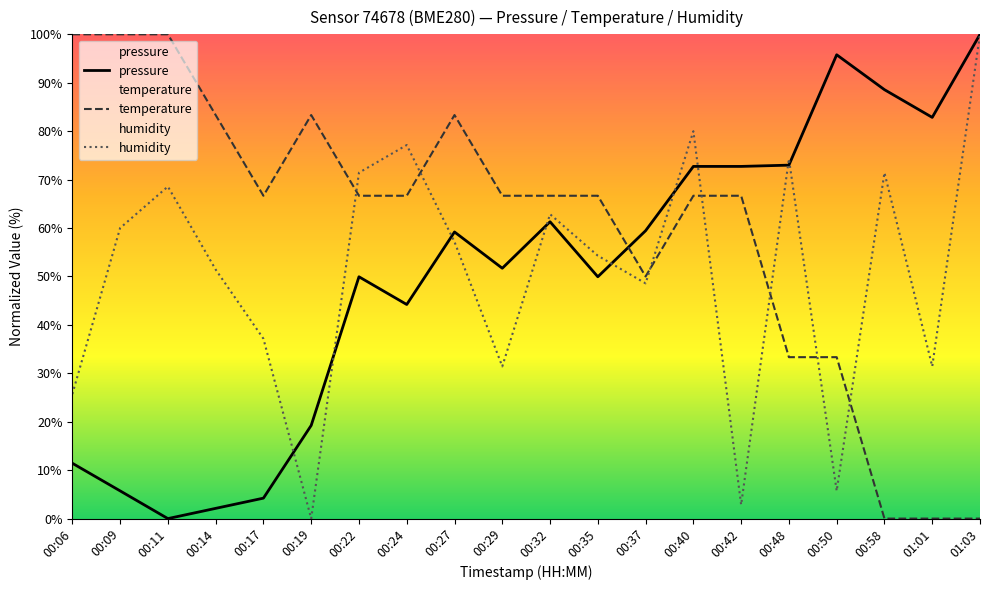

Reading left to right, extract all data points from this chart.

pressure: 00:06=11.4	00:09=5.7	00:11=0.0	00:14=2.1	00:17=4.2	00:19=19.2	00:22=49.9	00:24=44.2	00:27=59.2	00:29=51.7	00:32=61.3	00:35=49.9	00:37=59.4	00:40=72.7	00:42=72.7	00:48=73.0	00:50=95.8	00:58=88.6	01:01=82.8	01:03=100.0
temperature: 00:06=100.0	00:09=100.0	00:11=100.0	00:14=83.3	00:17=66.7	00:19=83.3	00:22=66.7	00:24=66.7	00:27=83.3	00:29=66.7	00:32=66.7	00:35=66.7	00:37=50.0	00:40=66.7	00:42=66.7	00:48=33.3	00:50=33.3	00:58=0.0	01:01=0.0	01:03=0.0
humidity: 00:06=25.7	00:09=60.0	00:11=68.6	00:14=51.4	00:17=37.1	00:19=0.0	00:22=71.4	00:24=77.1	00:27=57.1	00:29=31.4	00:32=62.9	00:35=54.3	00:37=48.6	00:40=80.0	00:42=2.9	00:48=74.3	00:50=5.7	00:58=71.4	01:01=31.4	01:03=100.0